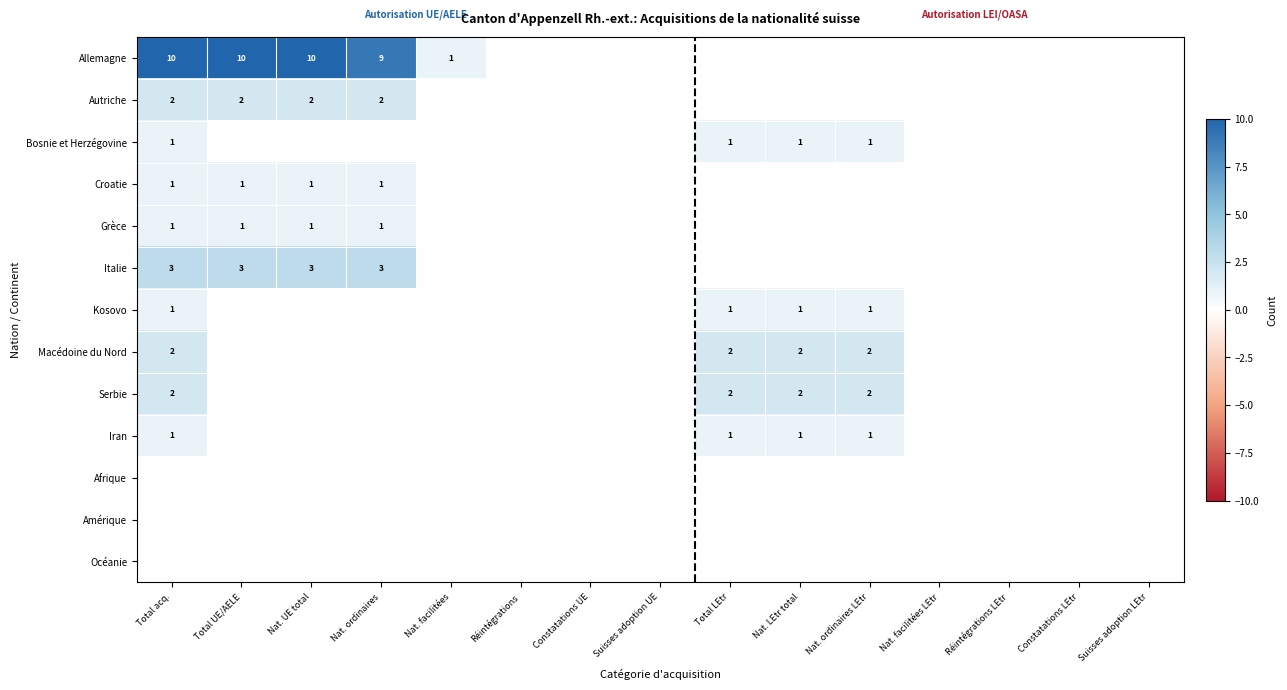

True or false: Croatie has a value of 1 at Total UE/AELE.

True